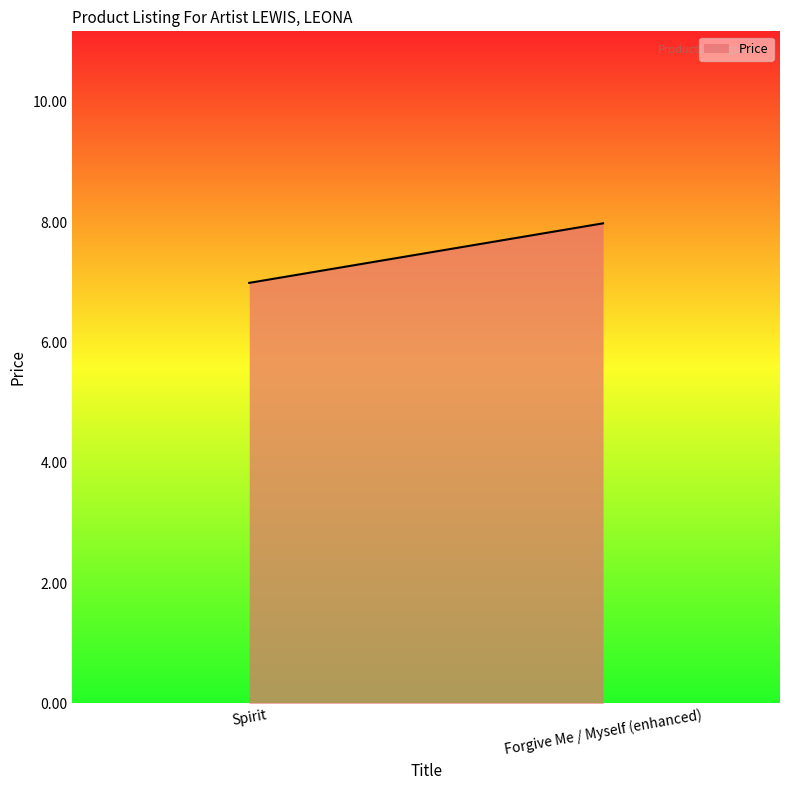

Which has a higher value, Spirit or Forgive Me / Myself (enhanced)?

Forgive Me / Myself (enhanced)